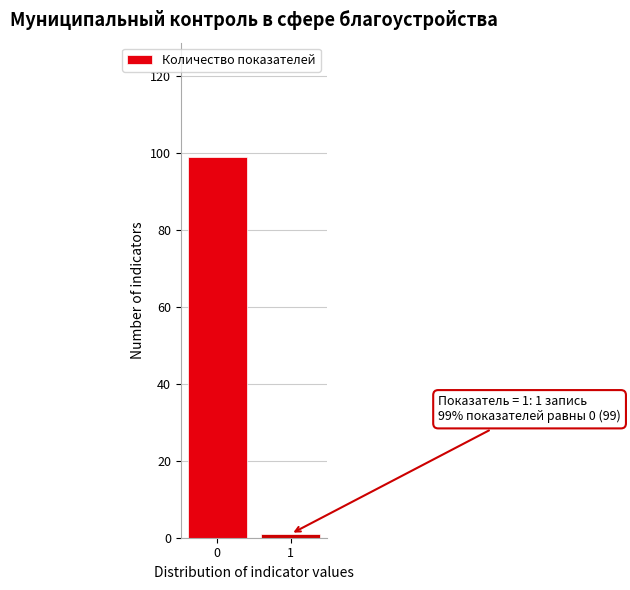

Reading right to left, list all the values displayed in this chart.

1=1	0=99